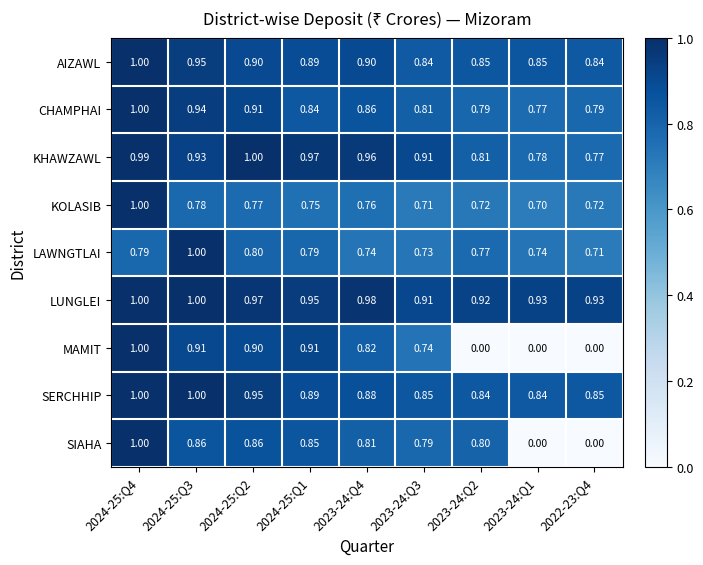

Rank the series at 2023-24:Q4 from highest to lowest value.

LUNGLEI, KHAWZAWL, AIZAWL, SERCHHIP, CHAMPHAI, MAMIT, SIAHA, KOLASIB, LAWNGTLAI